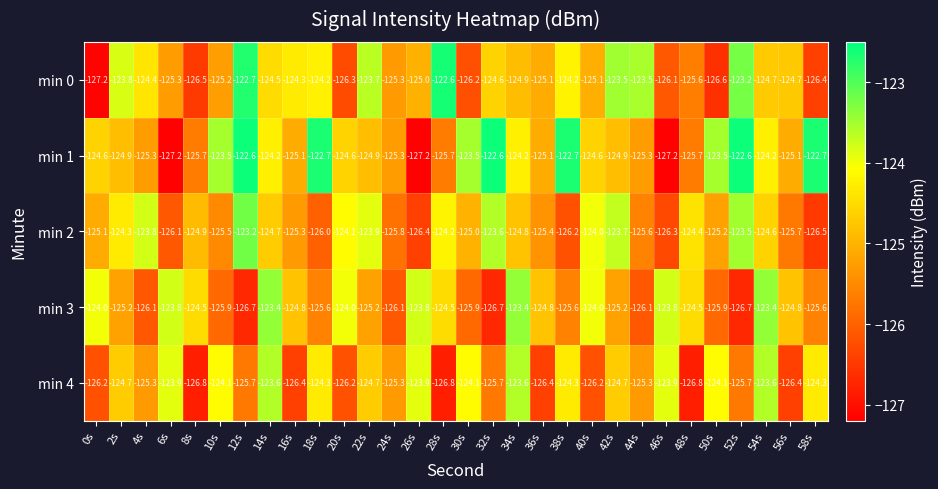

True or false: min 1 has a value of -32.9 at 6s.

False